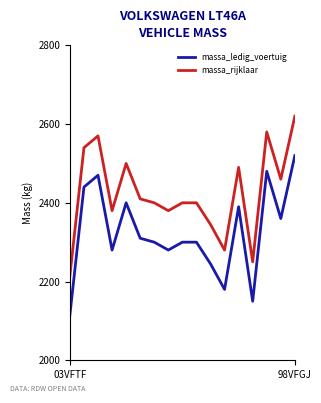

Which series has the largest total across all categories?

massa_rijklaar